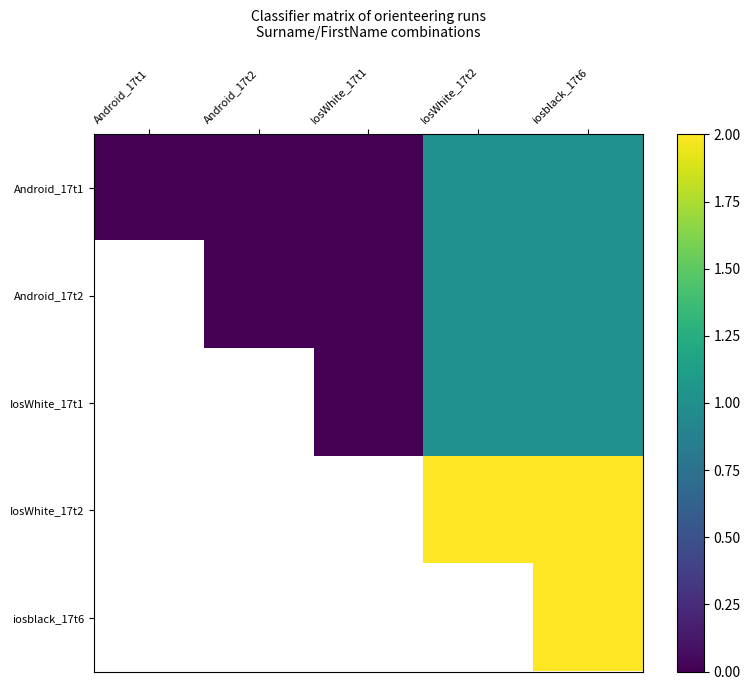

At which label does Android_17t2 first exceed 0?

IosWhite_17t2